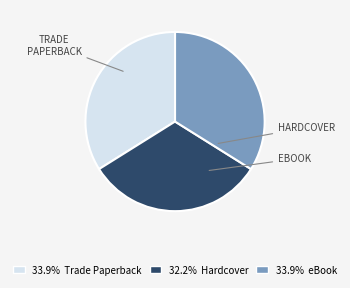

Is there any slice that represents more than half of the pie?

No